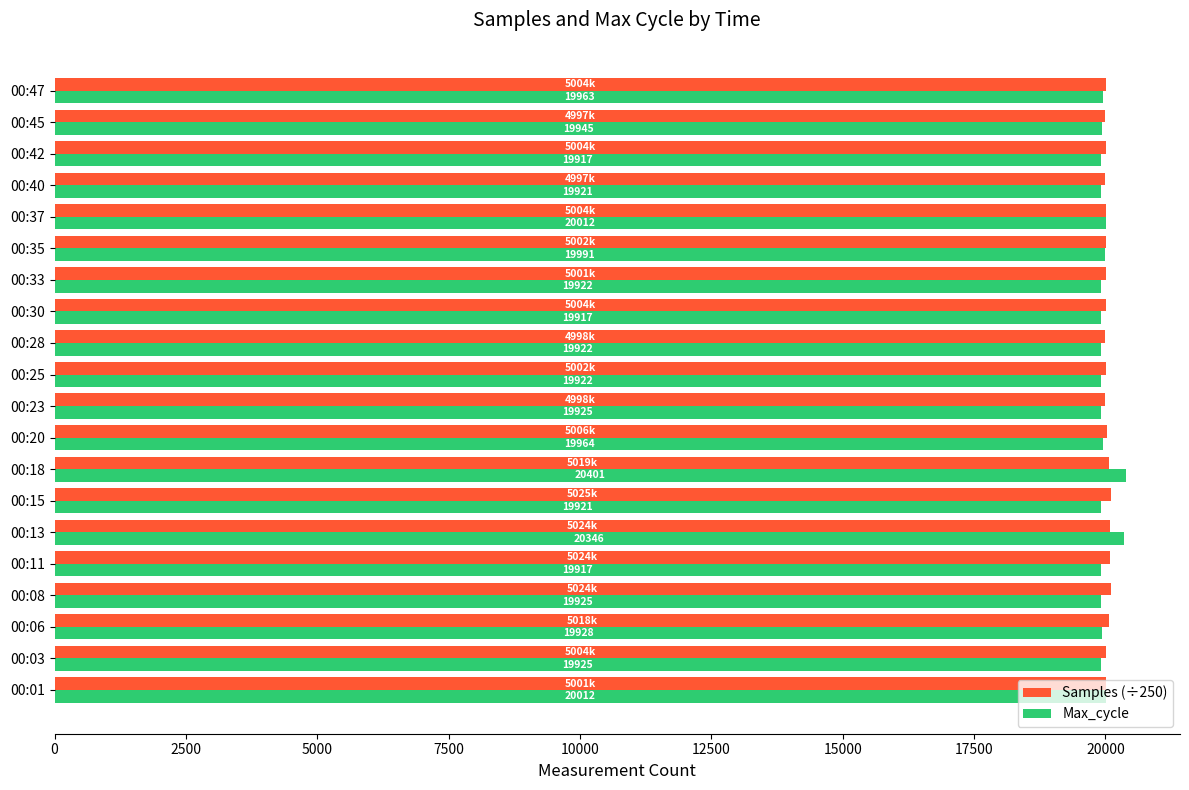

What is the approximate value of Samples (÷250) at 00:23?

19995.5